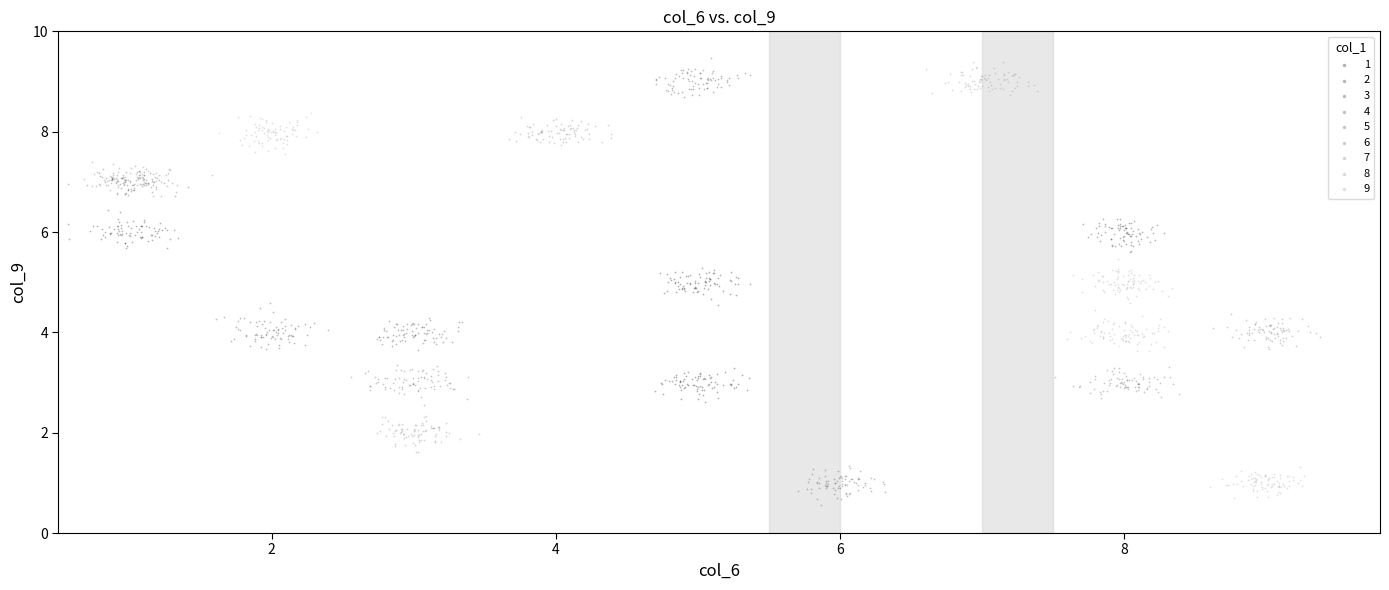

Which series has the widest spread of Y values?

9